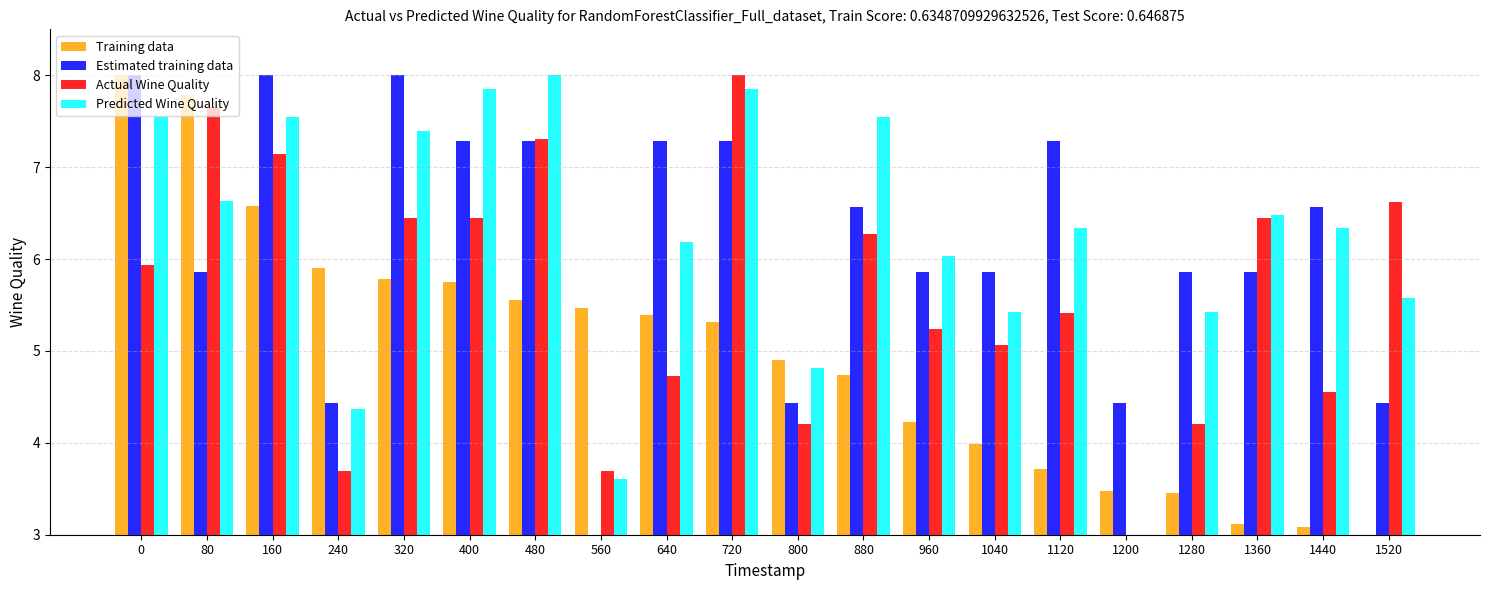

Rank the series at 1040 from lowest to highest value.

Training data, Actual Wine Quality, Predicted Wine Quality, Estimated training data